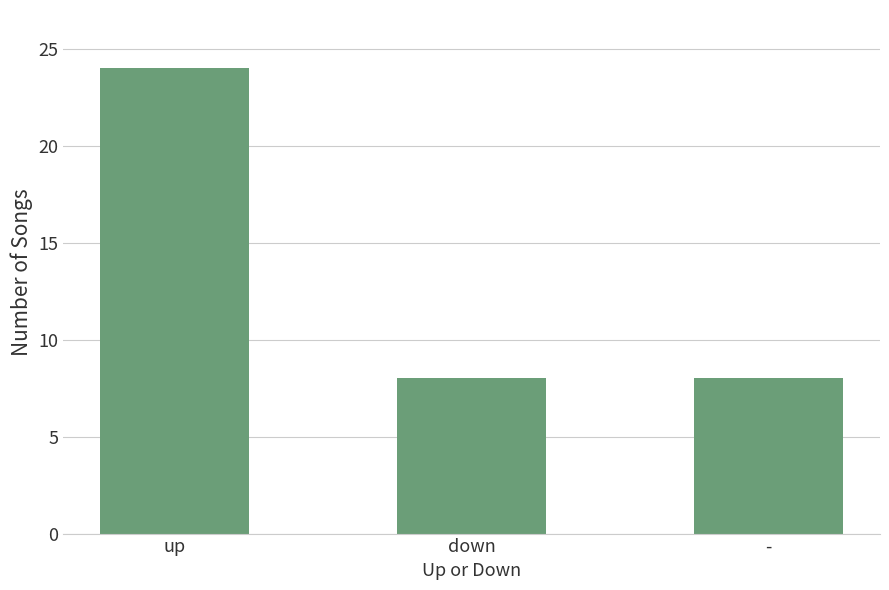

Is it true that the value at up is 24?

True